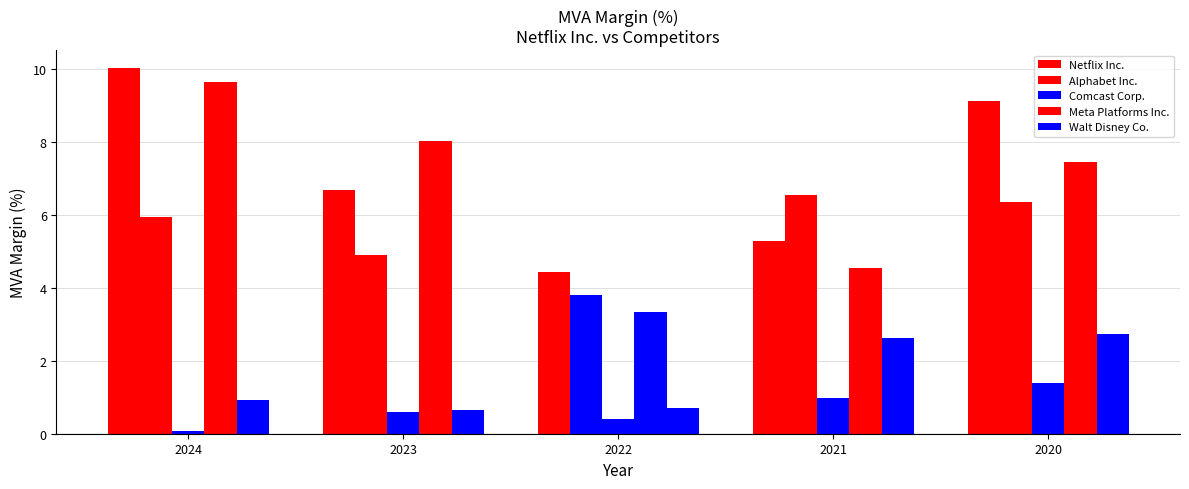

What is the difference between the second highest and second lowest values in the Comcast Corp. series?

0.6